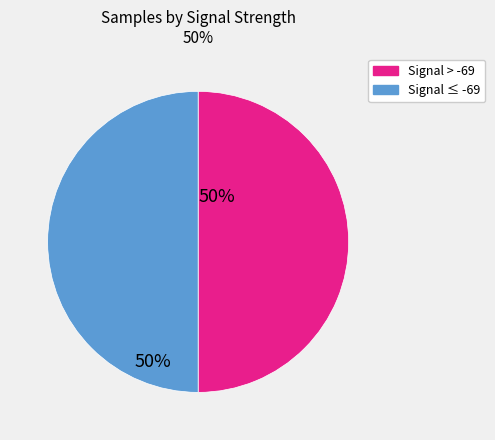

Count the number of slices in the pie.

2